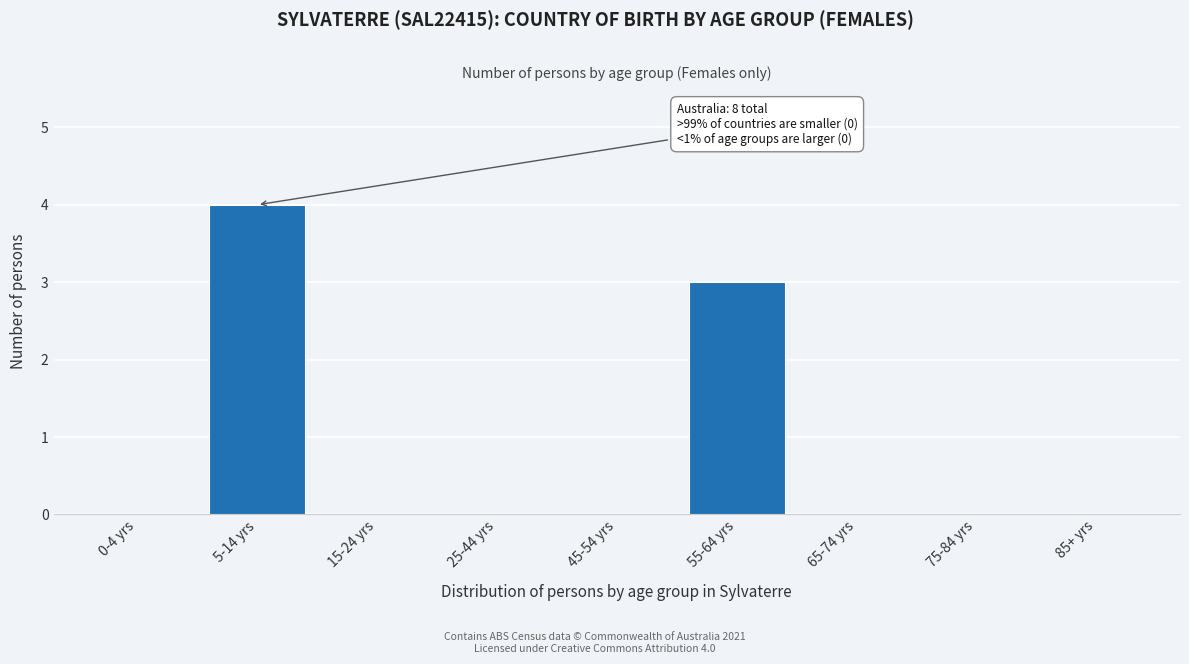

Reading right to left, extract all data points from this chart.

85+ yrs=0	75-84 yrs=0	65-74 yrs=0	55-64 yrs=3	45-54 yrs=0	25-44 yrs=0	15-24 yrs=0	5-14 yrs=4	0-4 yrs=0